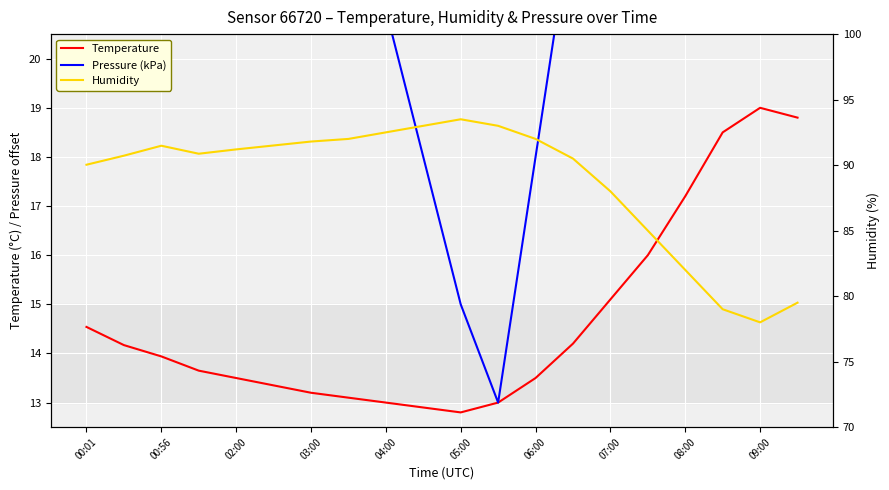

What is the sum of all Pressure (kPa) values?

562.0